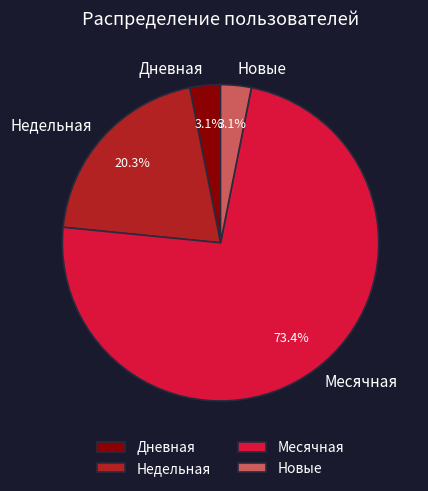

Is there a majority slice in this chart?

Yes